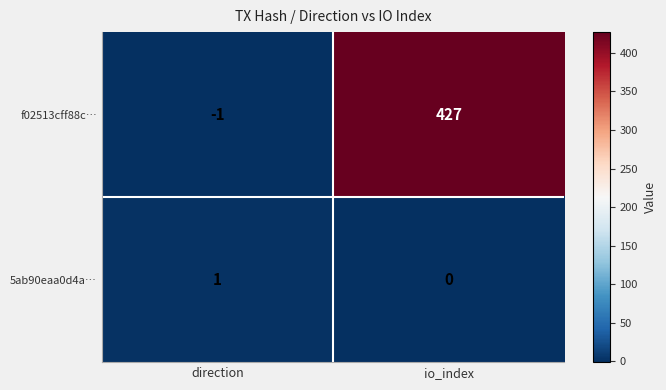

List the series in order of their peak value, lowest first.

5ab90eaa0d4a…, f02513cff88c…